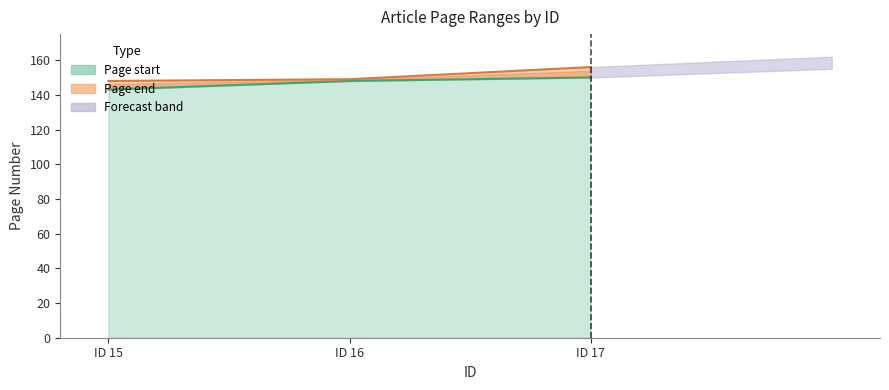

What is the maximum value for Page end?

156